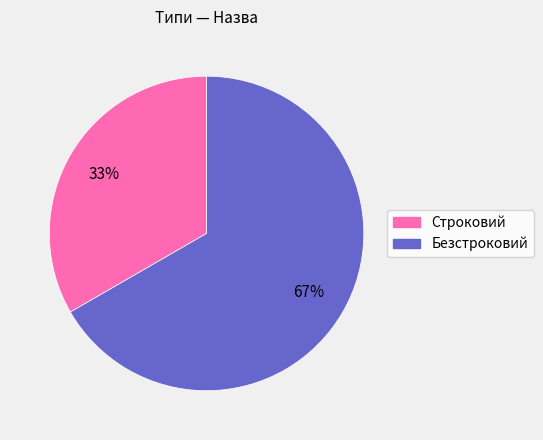

True or false: Безстроковий accounts for 60% of the total.

False